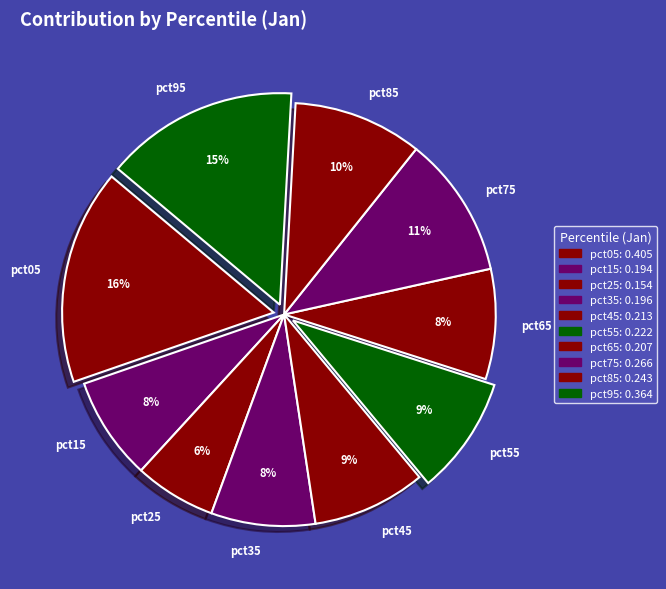

Does any single category account for the majority?

No